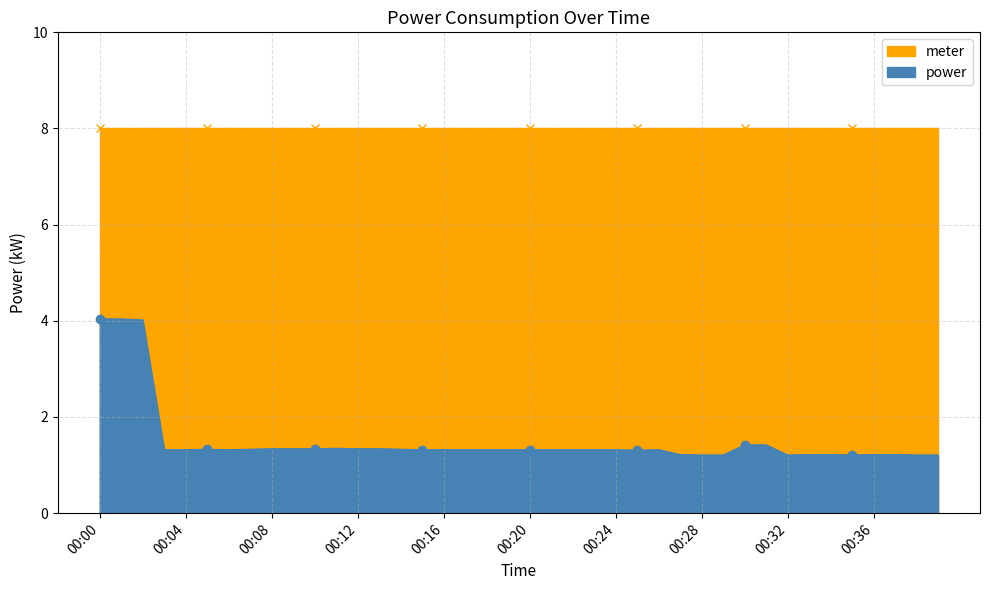

What is the average value of the meter series?

8.0